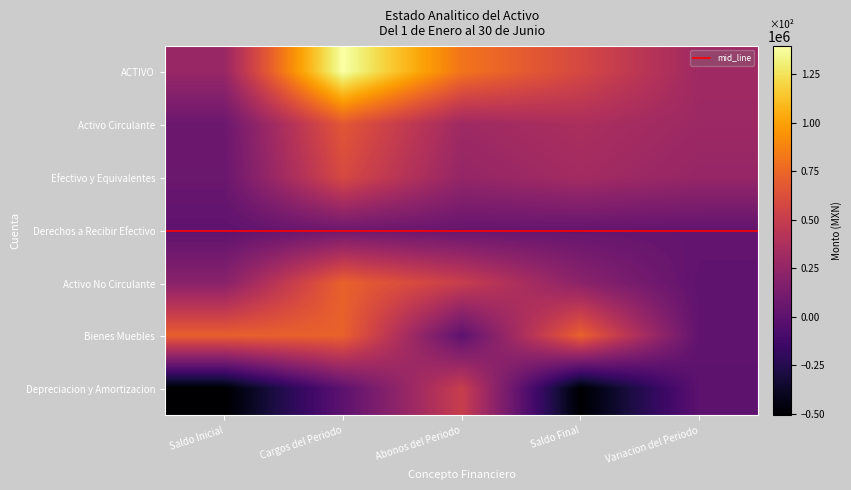

Between Saldo Inicial and Abonos del Periodo, which series saw the biggest shift?

Depreciacion y Amortizacion